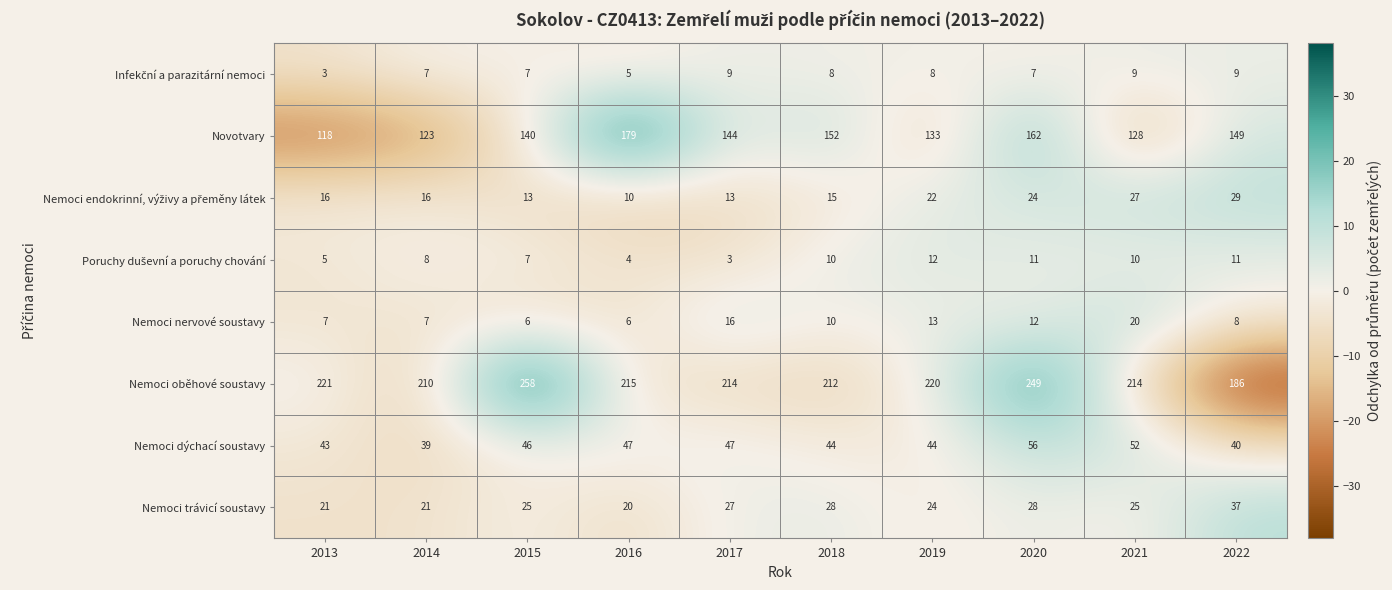

What is the smallest value displayed?

3